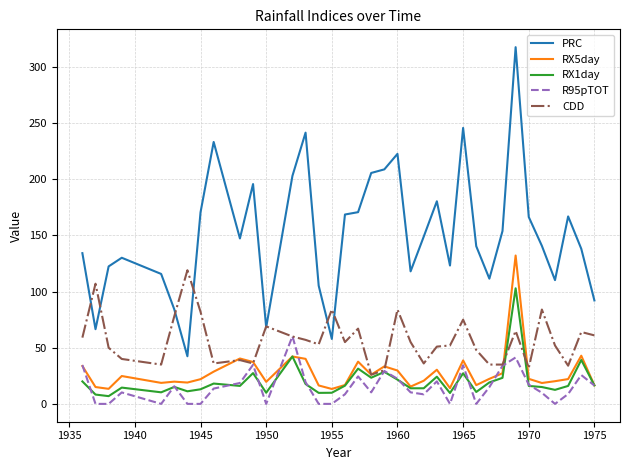

What is the difference between the second highest and minimum values in the RX1day series?

35.3